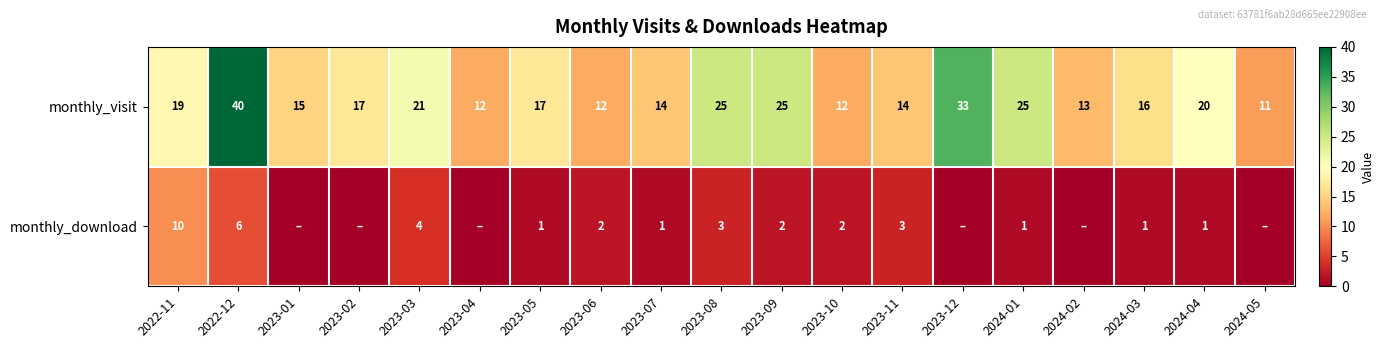

True or false: monthly_visit has a value of 12 at 2023-10.

True